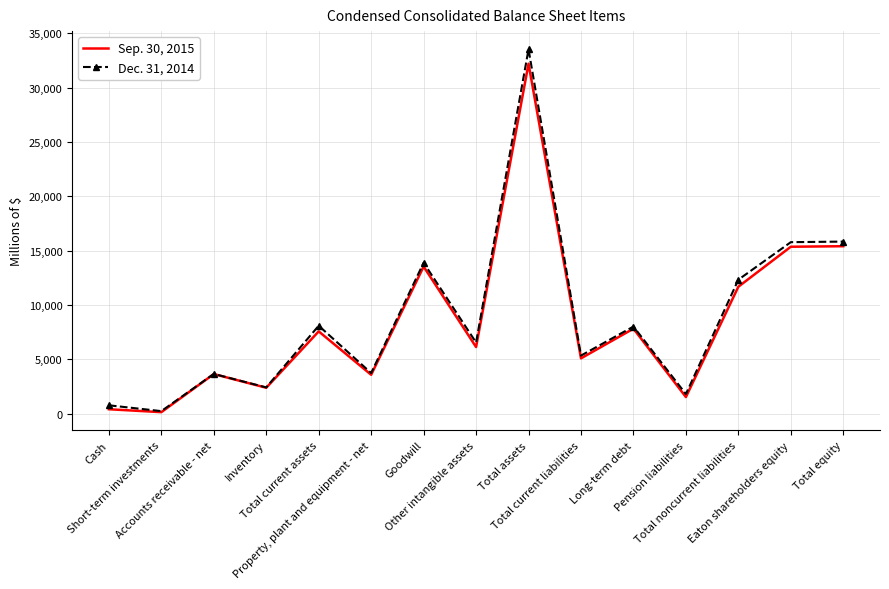

List the series in order of their peak value, lowest first.

Sep. 30, 2015, Dec. 31, 2014